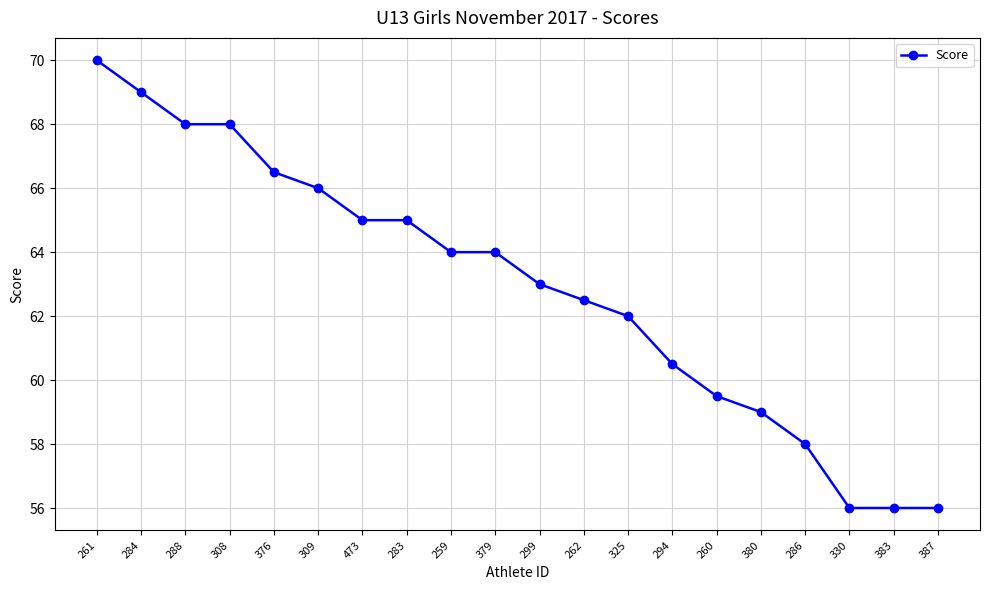

What is the maximum value shown in the chart?

70.0